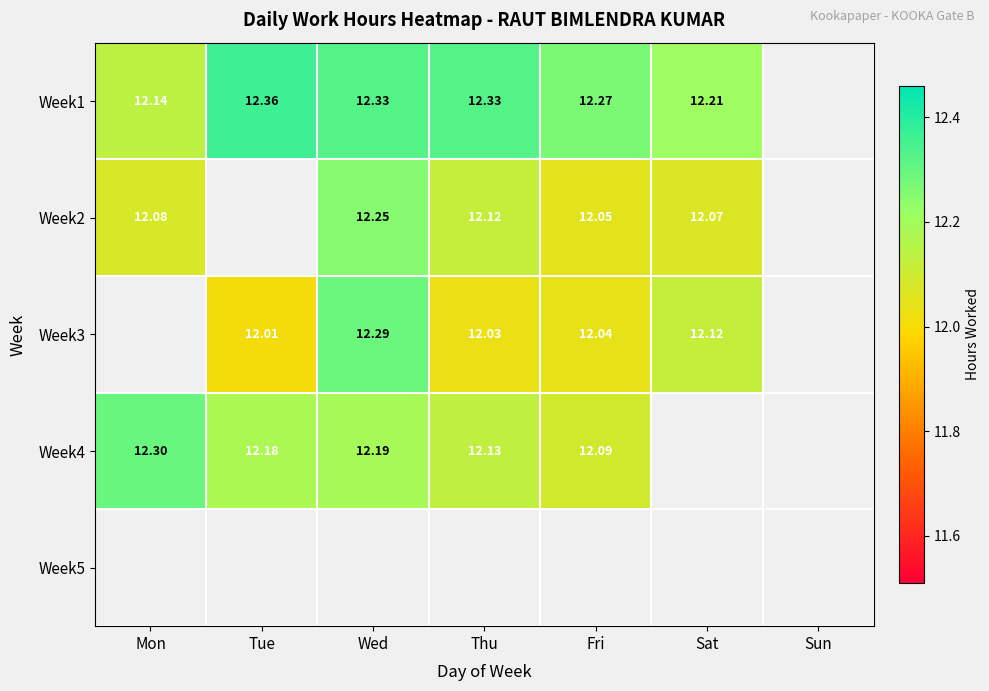

What is the difference between the highest and lowest values at Wed?

0.1